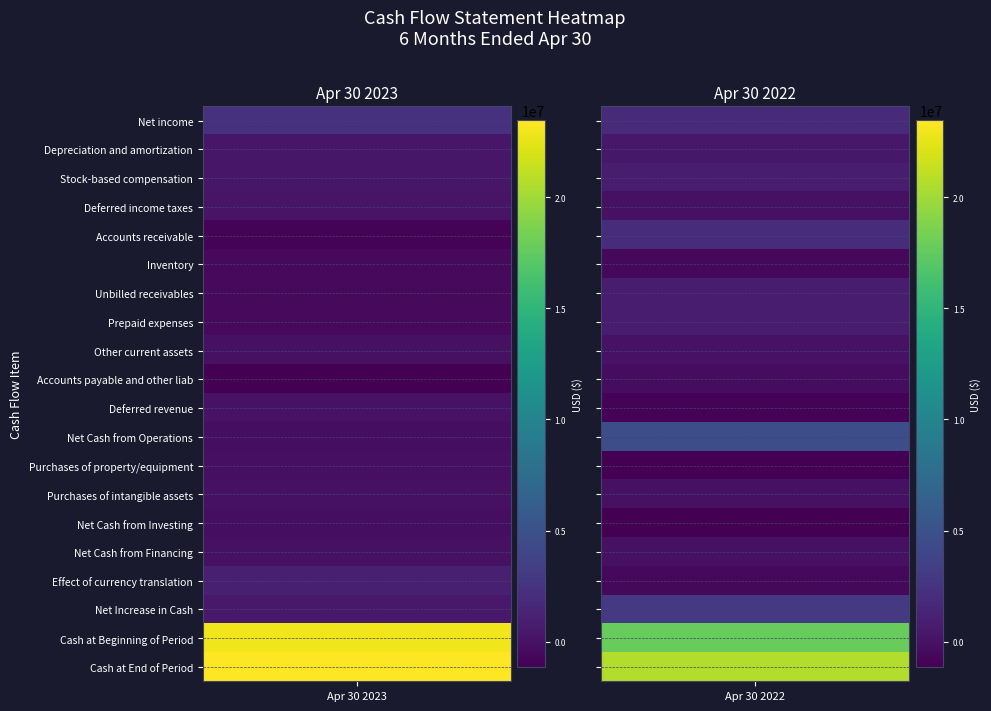

Rank the categories by Net income value from highest to lowest.

0, 1